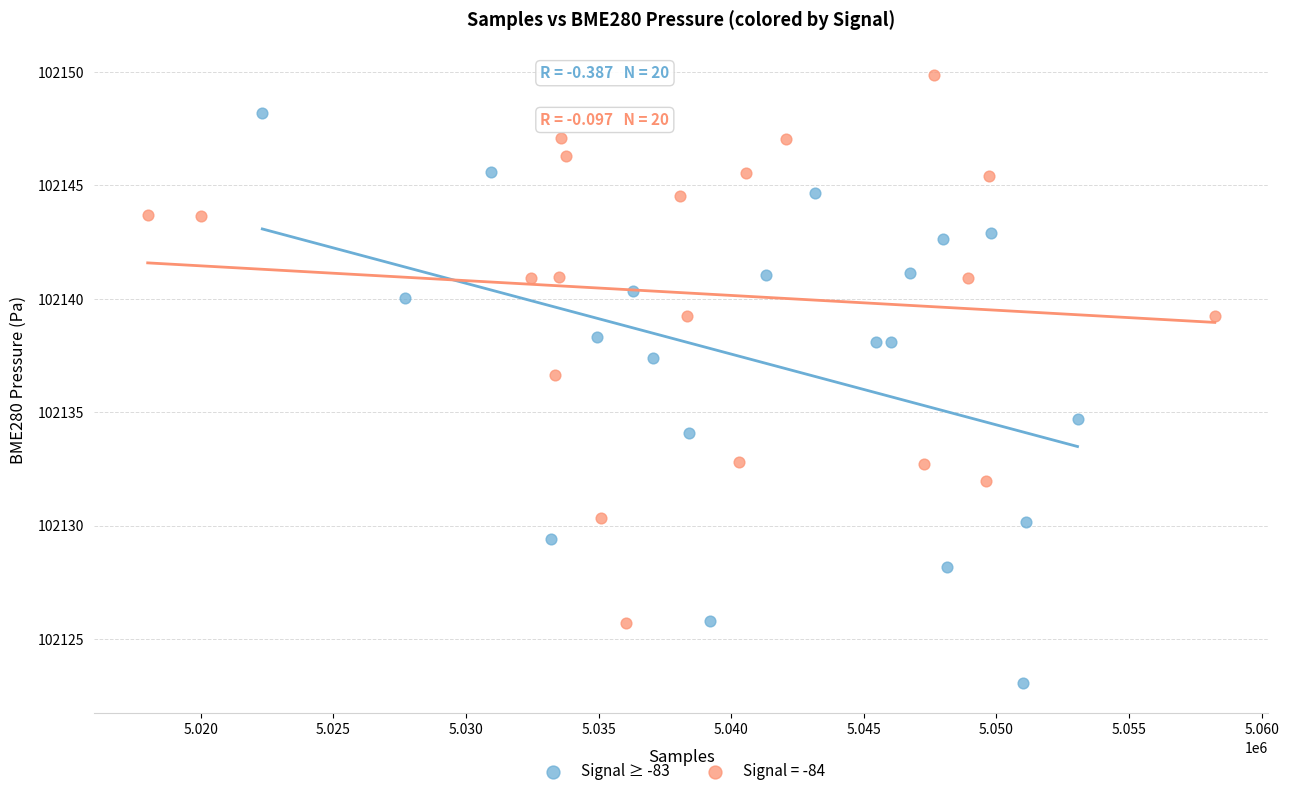

Which series reaches the minimum Y coordinate?

Signal ≥ -83